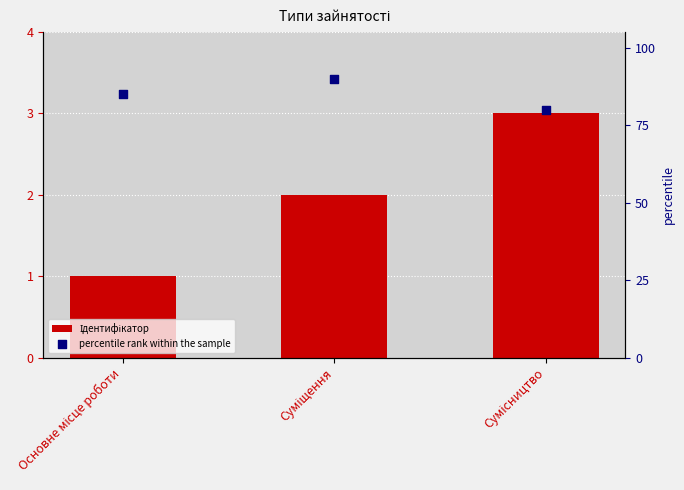

Which series has the widest spread of Y values?

percentile rank within the sample